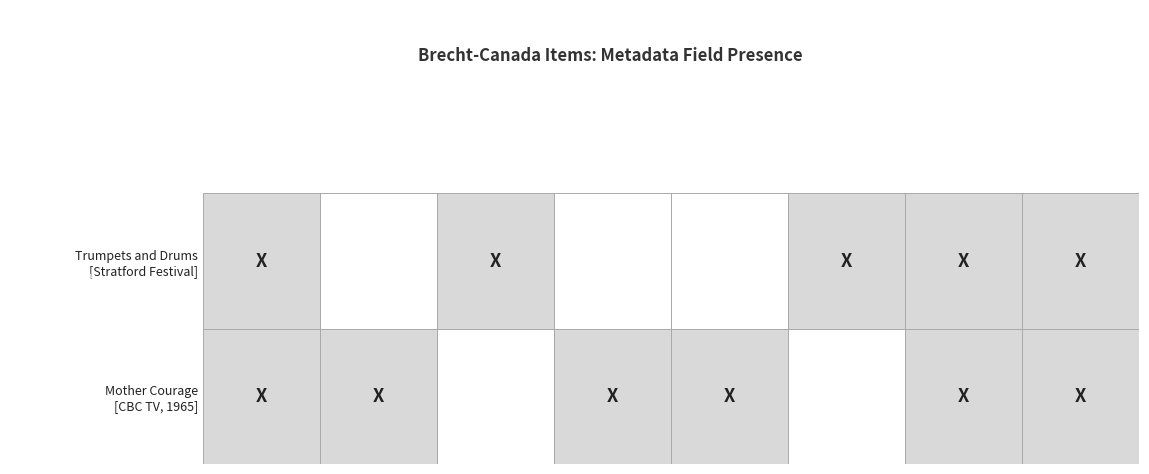

What is the total value across all series at 7?

2